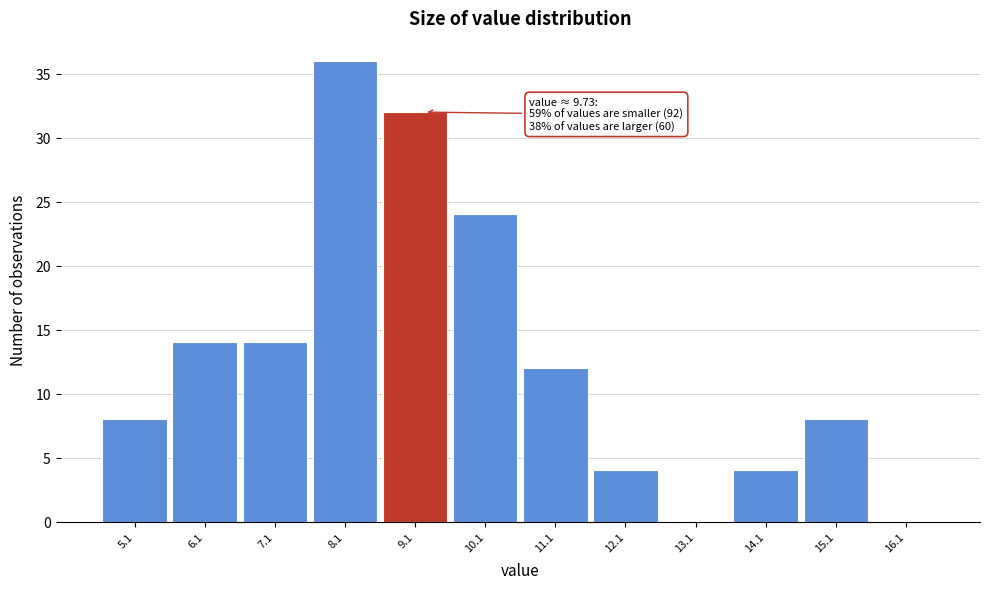

Reading left to right, extract all data points from this chart.

5.1=8	6.1=14	7.1=14	8.1=36	9.1=32	10.1=24	11.1=12	12.1=4	13.1=0	14.1=4	15.1=8	16.1=0